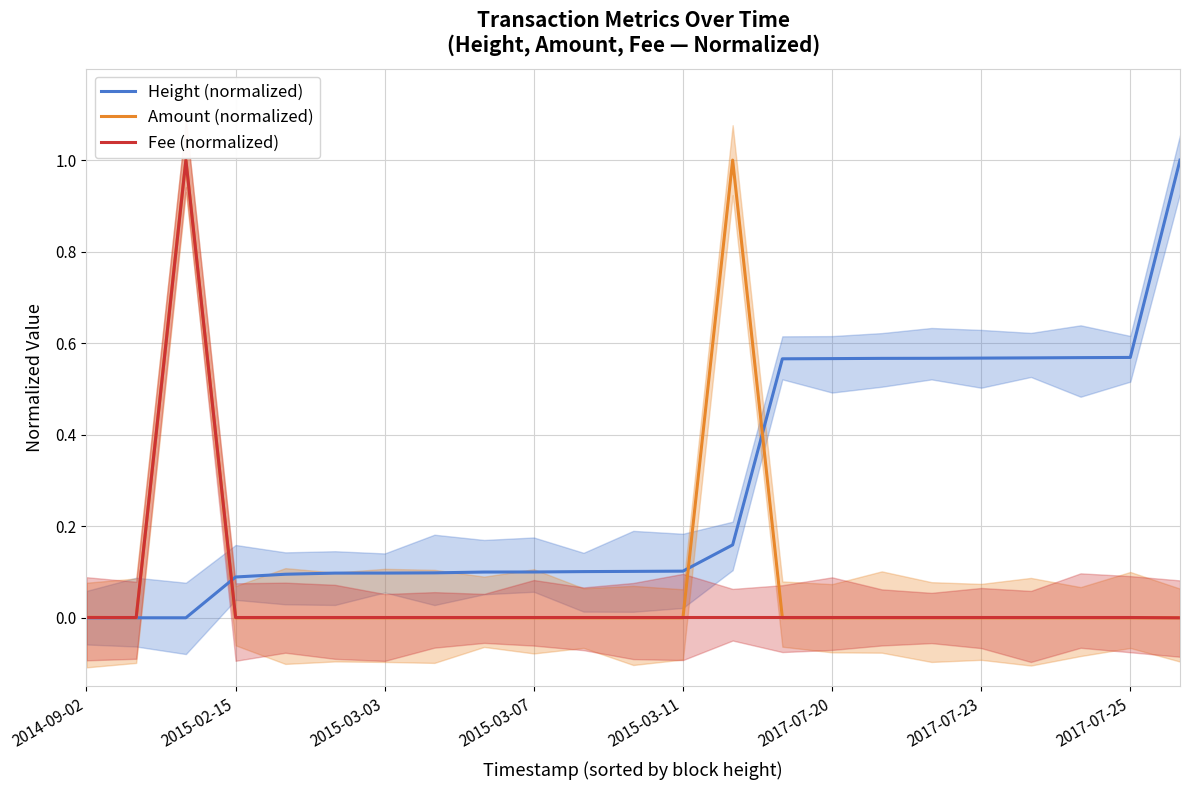

The Height (normalized) series shows 0.1 at 2015-03-11. True or false?

True